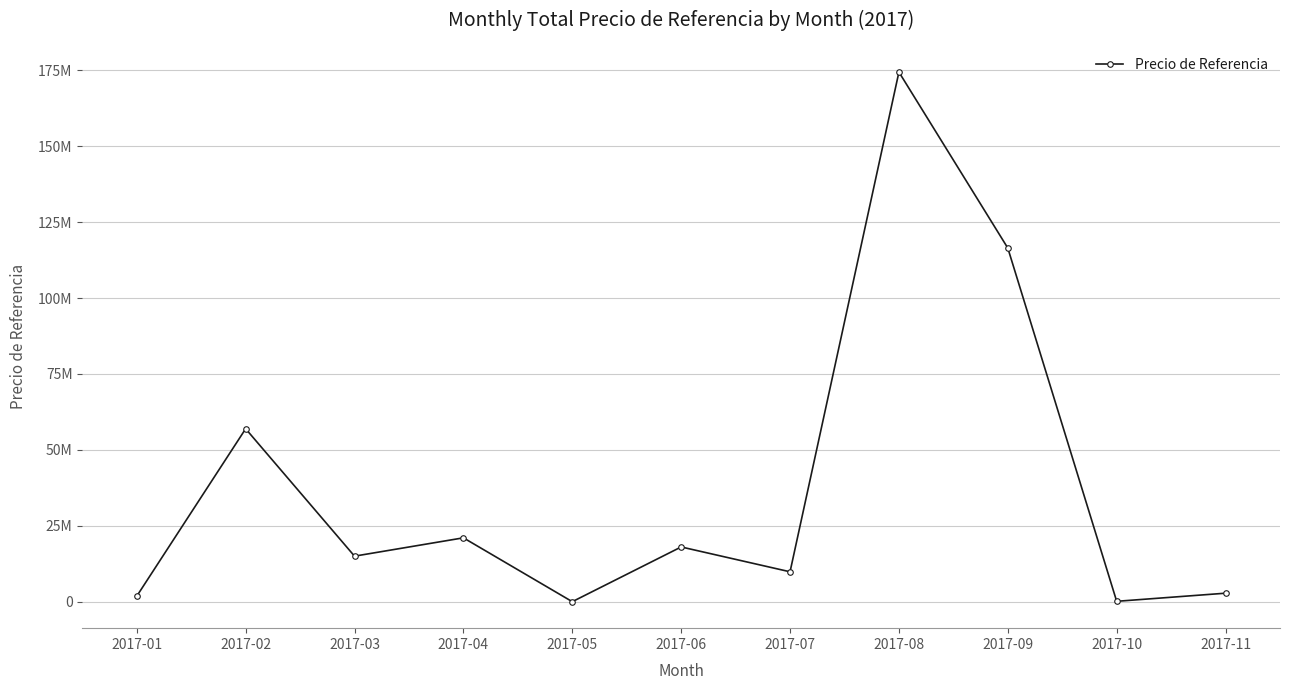

How many values are below 15024745?

5